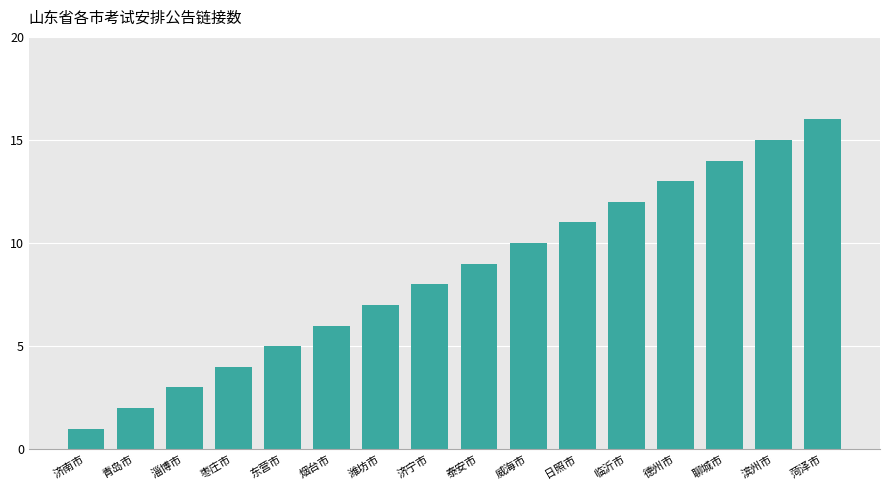

What is the difference between the second highest and second lowest values?

13